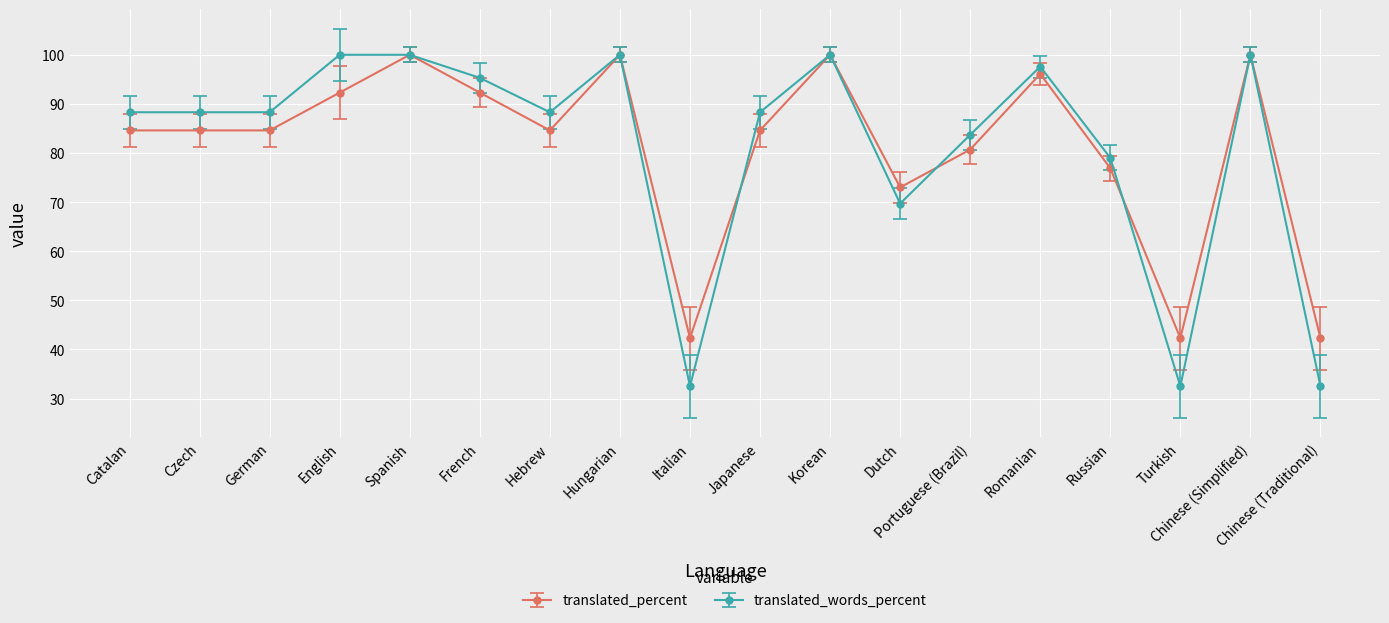

Is the value of translated_words_percent at Japanese greater than the value of translated_percent at Chinese (Simplified)?

No